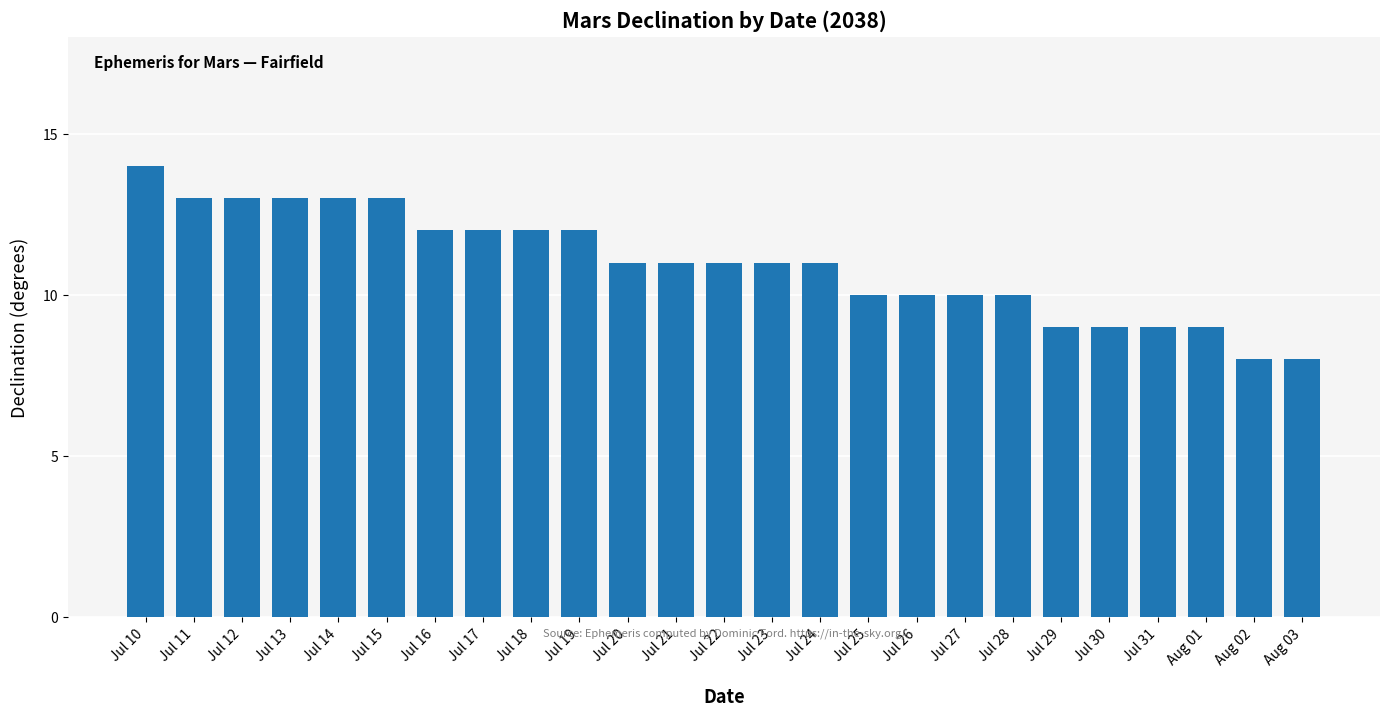

At which category does the chart reach its peak across all series?

Jul 10